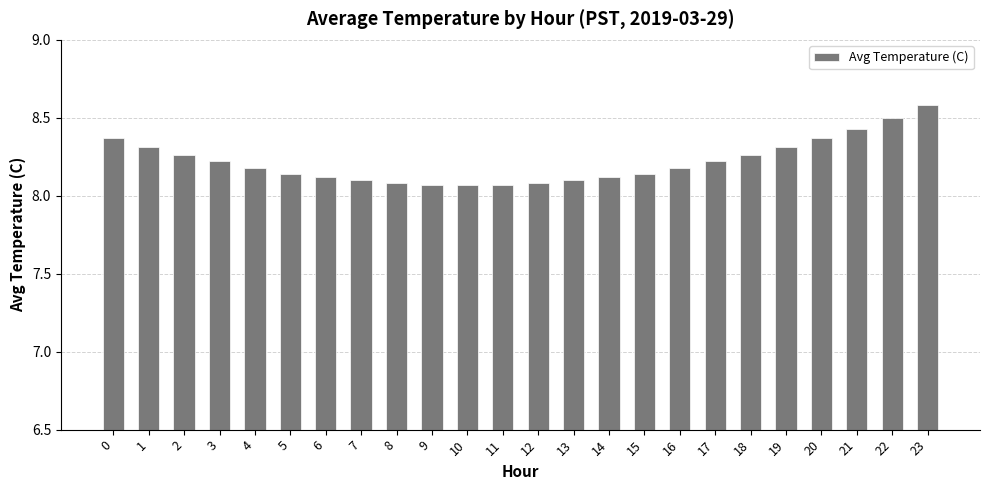

What is the difference between the maximum and second lowest values?

0.5